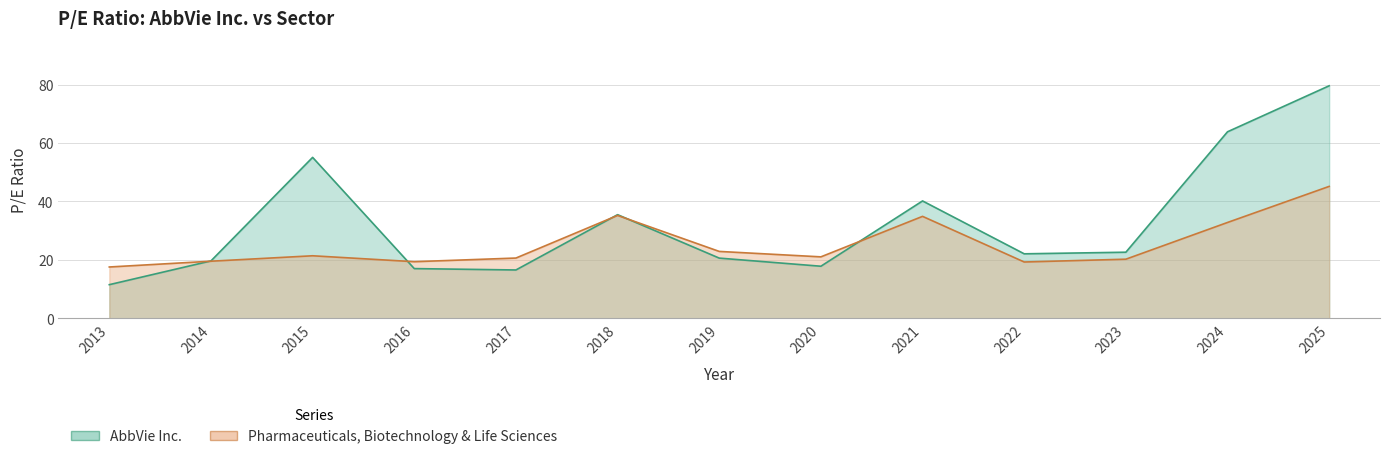

Is it true that Pharmaceuticals, Biotechnology & Life Sciences equals 20.2 at 2023?

True